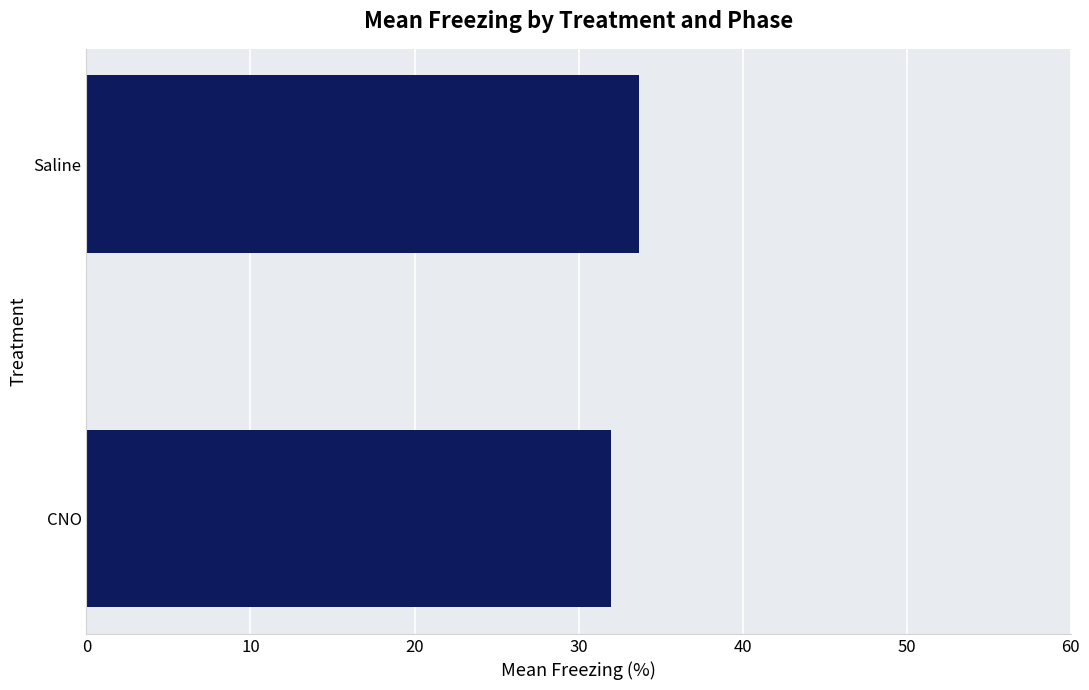

Are the bars horizontal?

Yes